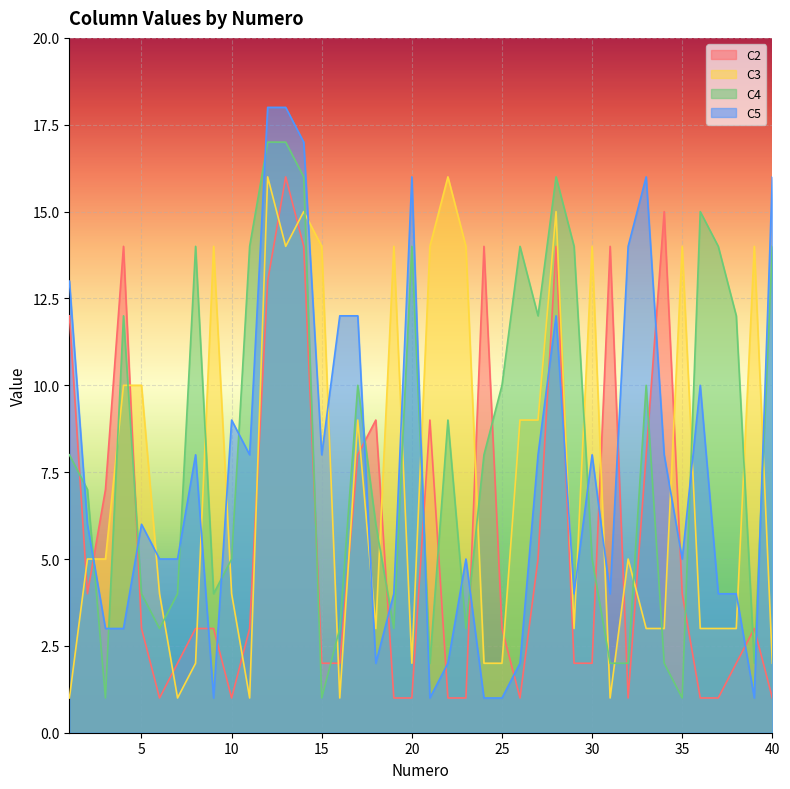

In C2, how many points are lower than both neighbors (excluding endpoints)?

5